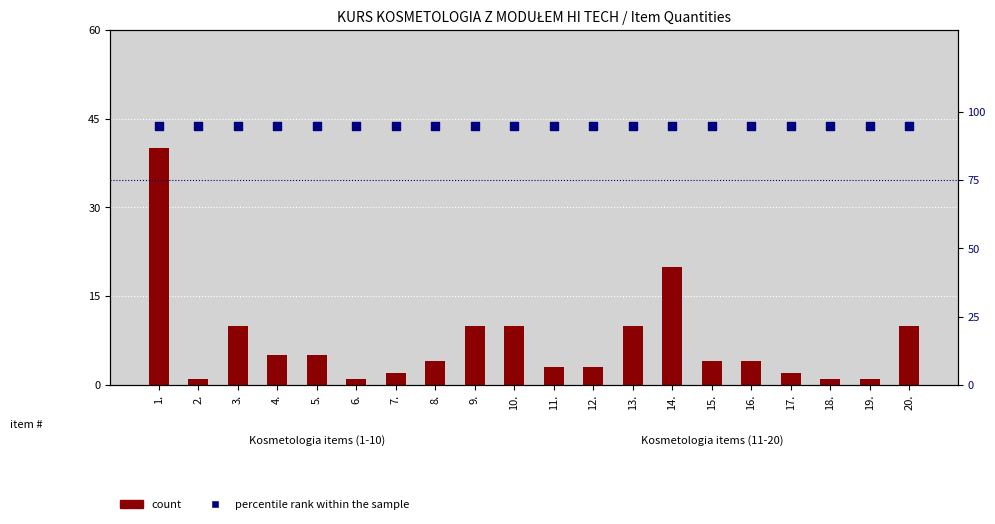

Which series reaches the minimum Y coordinate?

count